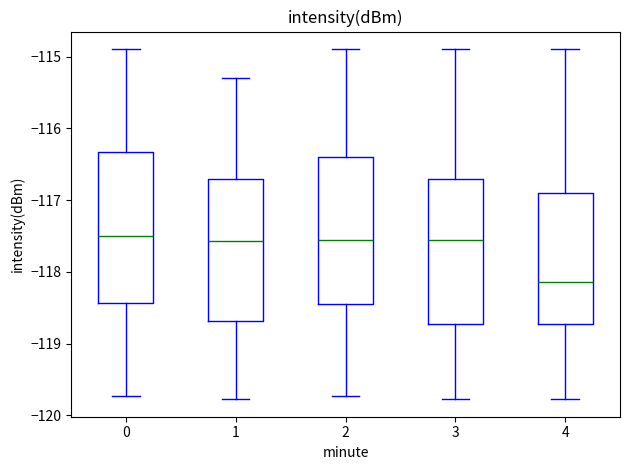

Which box has the lowest median line?

4